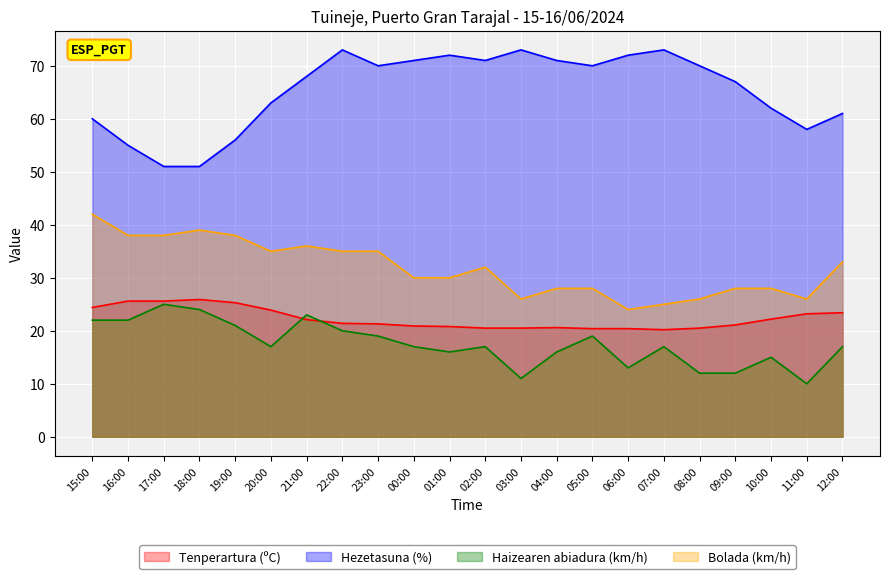

At which label does Hezetasuna (%) reach its minimum?

17:00